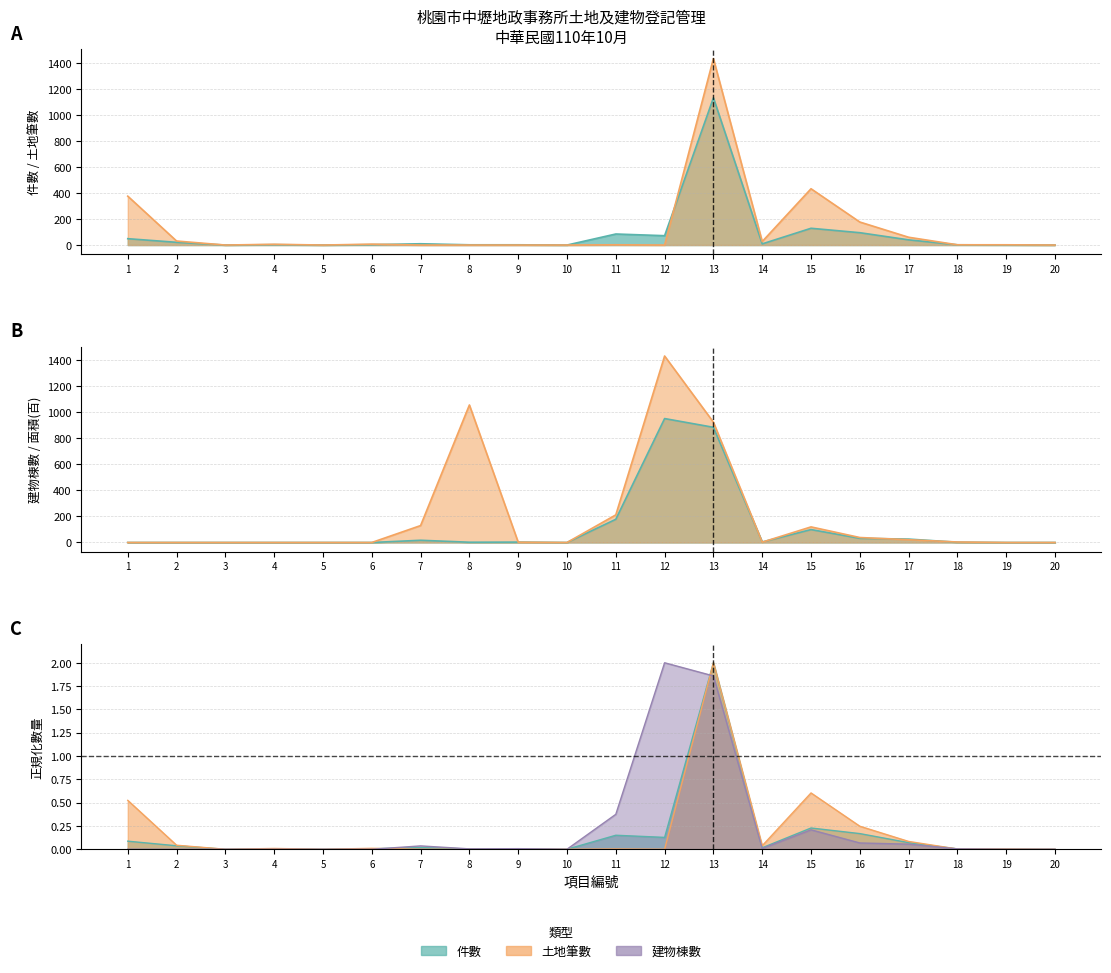

Which series ends up on top after the final intersection of 建物棟數 and 件數?

件數